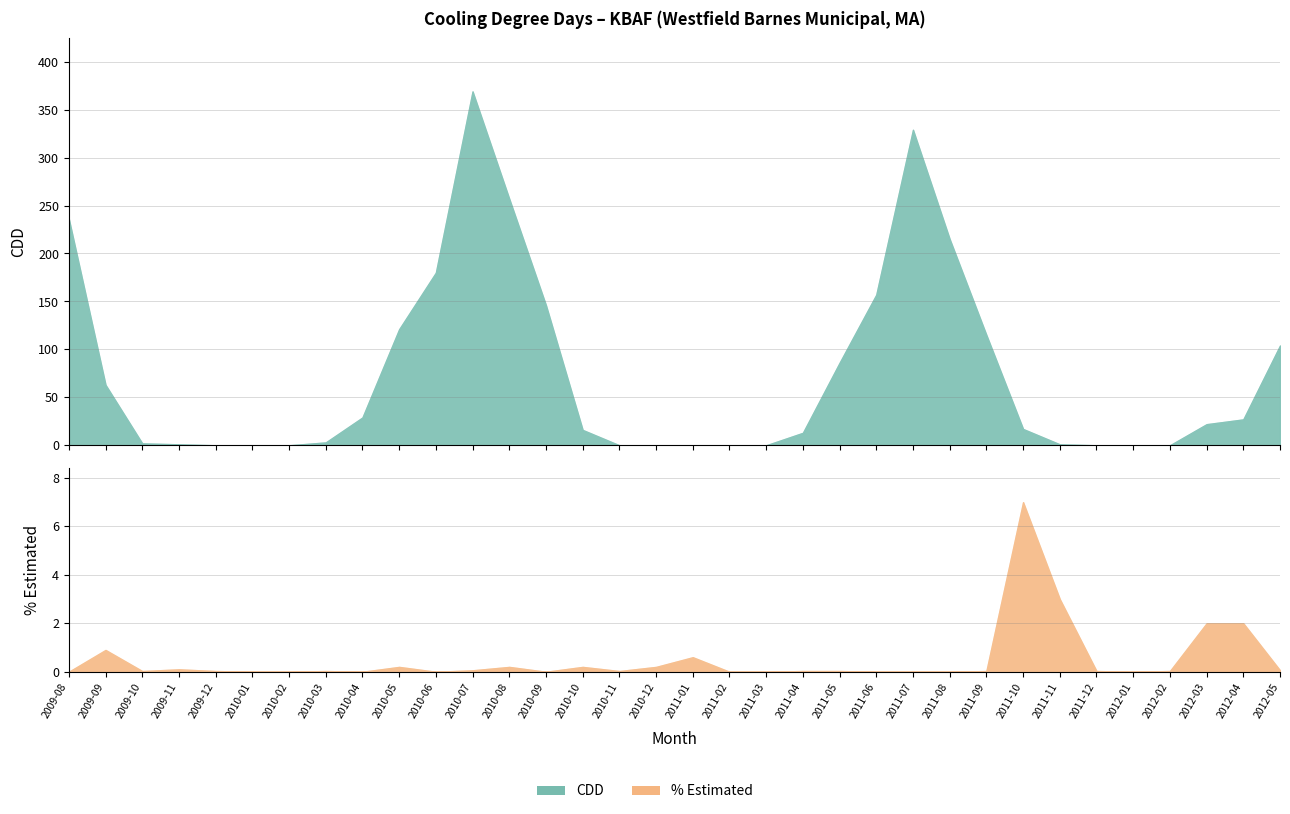

Reading left to right, transcribe all the data shown in this chart.

CDD: 236.0	63.0	2.0	1.0	0.0	0.0	0.0	3.0	29.0	121.0	180.0	369.0	257.0	146.0	16.0	0.0	0.0	0.0	0.0	0.0	13.0	86.0	157.0	329.0	215.0	115.0	17.0	1.0	0.0	0.0	0.0	22.0	27.0	104.0
% Estimated: 0.0	0.9	0.0	0.1	0.0	0.0	0.0	0.0	0.0	0.2	0.0	0.1	0.2	0.0	0.2	0.0	0.2	0.6	0.0	0.0	0.0	0.0	0.0	0.0	0.0	0.0	7.0	3.0	0.0	0.0	0.0	2.0	2.0	0.1